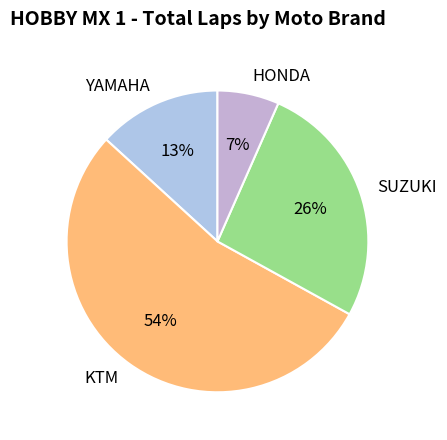

Is there any slice that represents more than half of the pie?

Yes